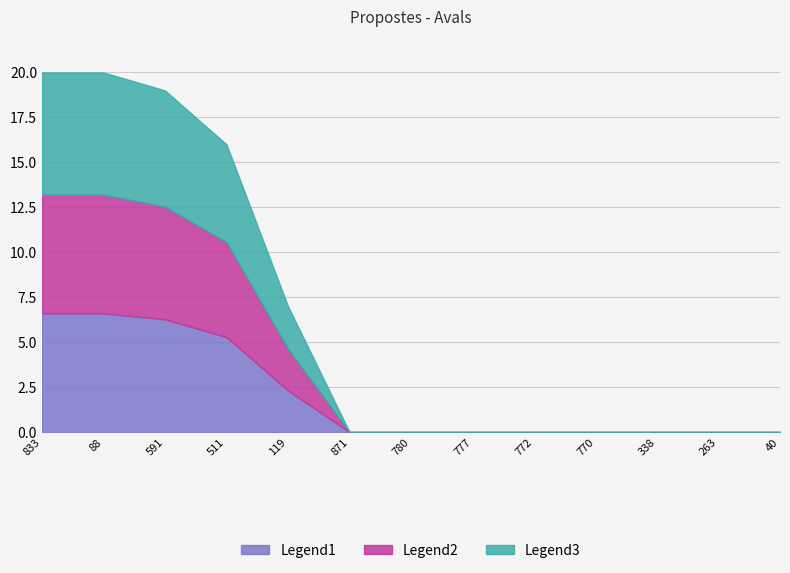

Read the value at 511.

5.3